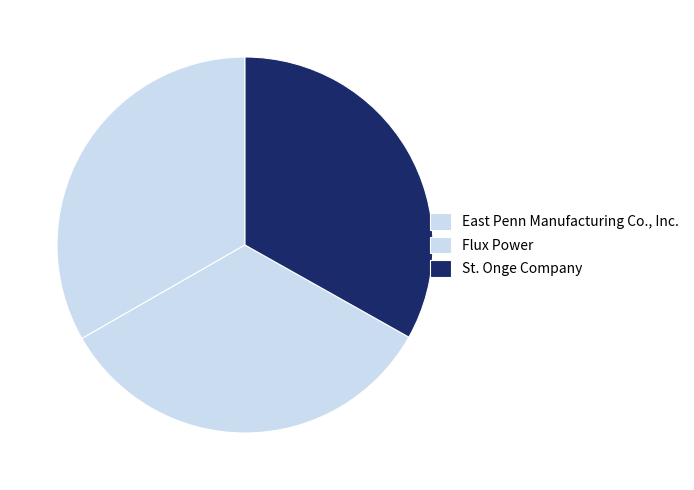

True or false: St. Onge Company accounts for 26% of the total.

False